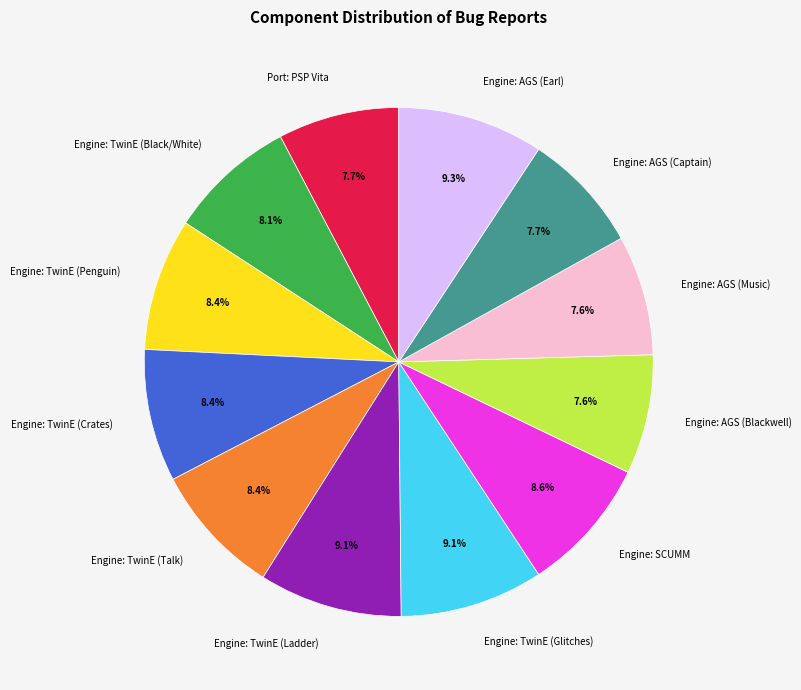

How much of the chart is everything except Engine: AGS (Music)?

92.4%